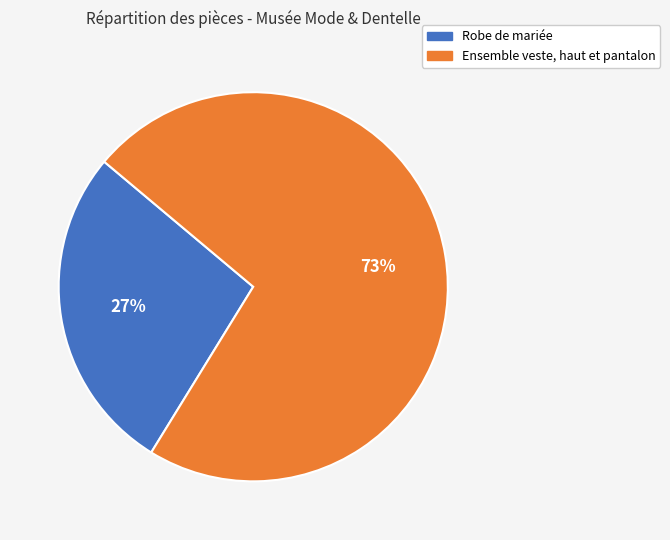

What is the ratio of the value at Ensemble veste, haut et pantalon to the value at Robe de mariée?

2.7